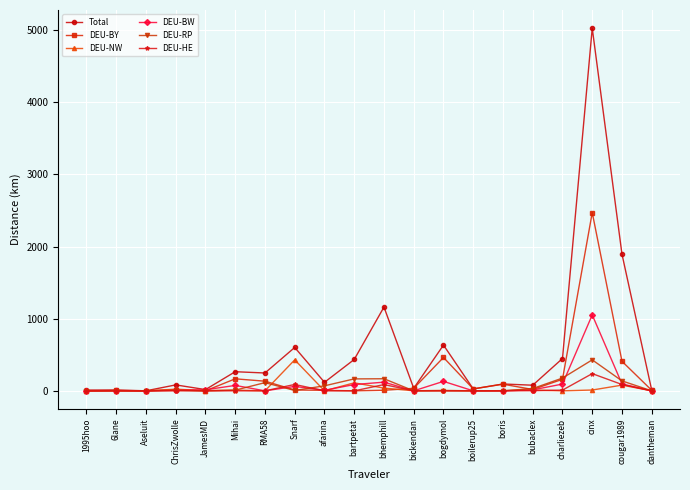

Where does the DEU-BY series first go above 18?

Mihai